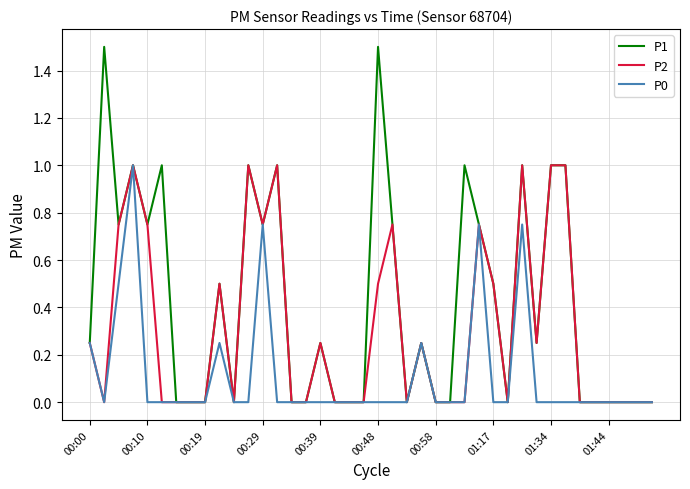

Which series has the largest total across all categories?

P1